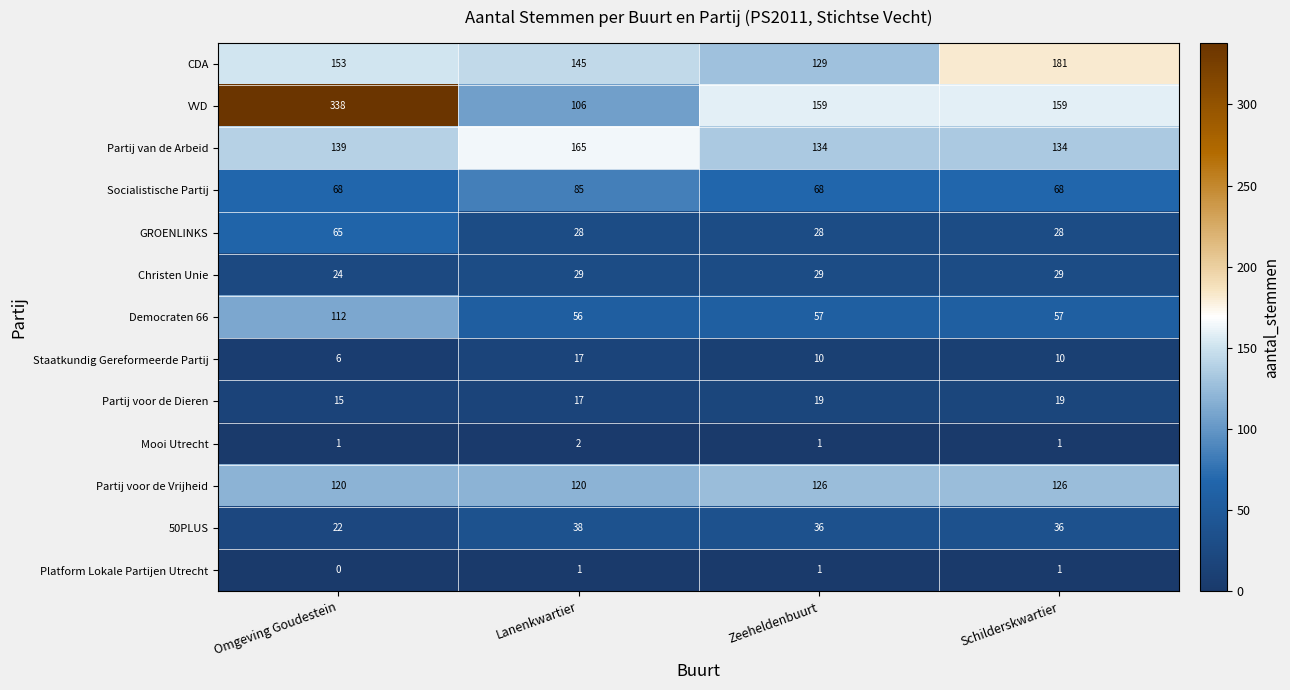

List the series in order of their peak value, lowest first.

Platform Lokale Partijen Utrecht, Mooi Utrecht, Staatkundig Gereformeerde Partij, Partij voor de Dieren, Christen Unie, 50PLUS, GROENLINKS, Socialistische Partij, Democraten 66, Partij voor de Vrijheid, Partij van de Arbeid, CDA, VVD